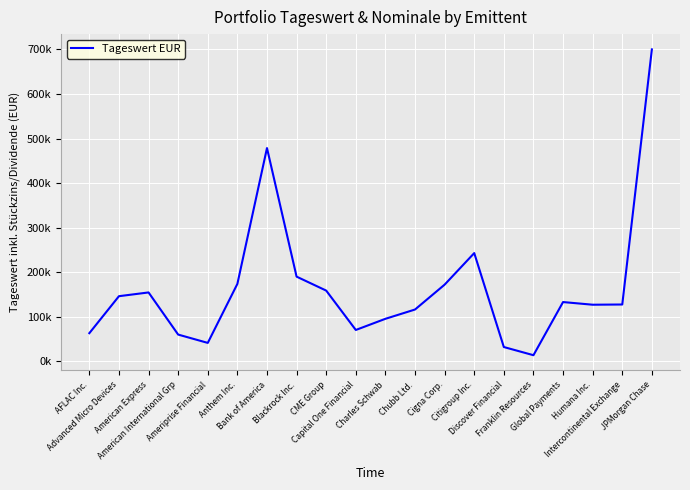

Approximately how many times larger is the value at Chubb Ltd. compared to Capital One Financial?

1.7